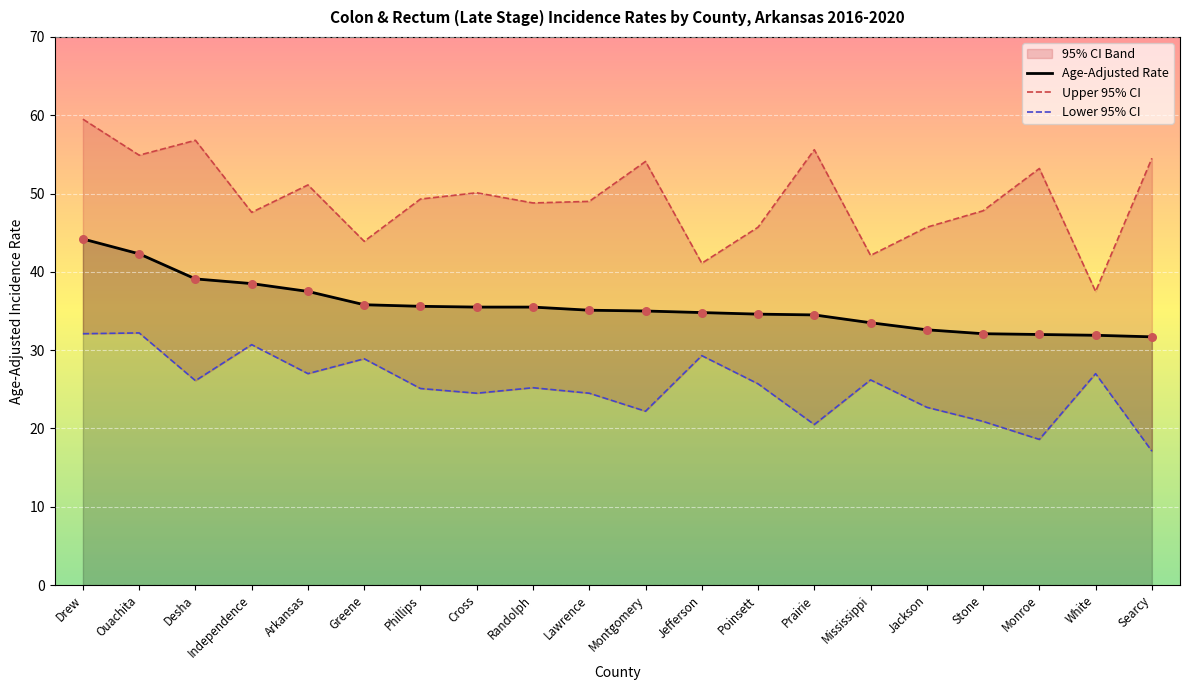

Which series reaches the maximum Y coordinate?

Upper 95% CI